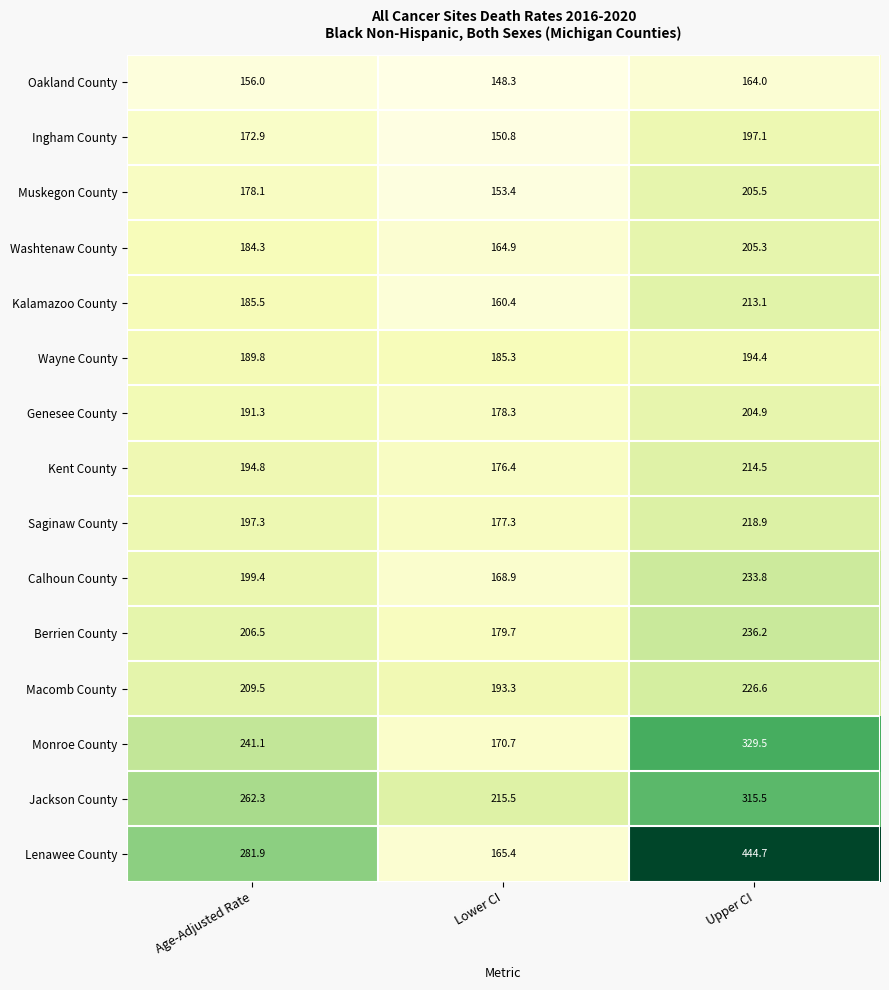

Which category has the lowest value in the Lenawee County series?

Lower CI